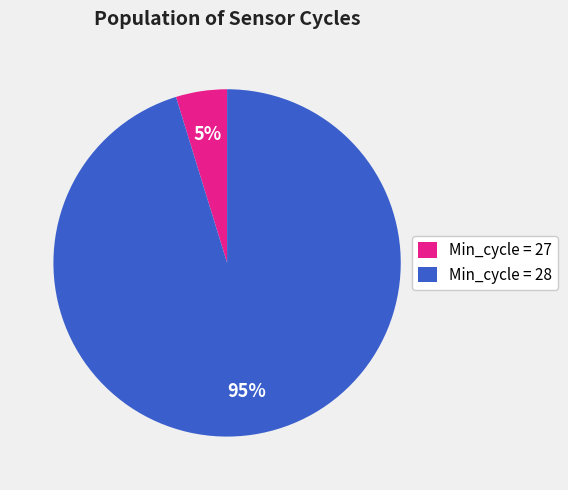

How many slices are in this pie chart?

2